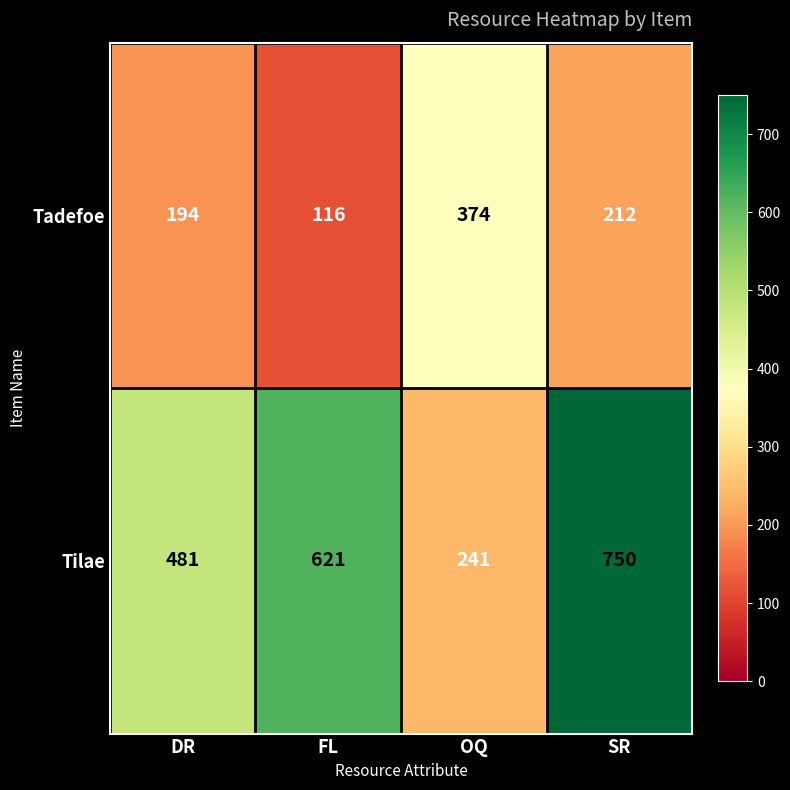

At which category is the sum across all series the highest?

SR